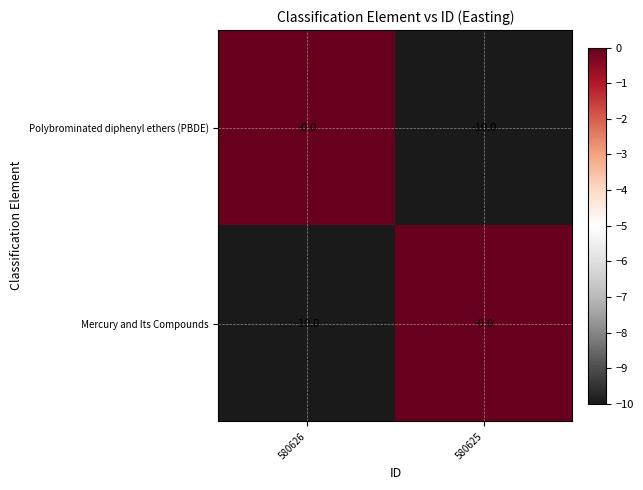

What is the average value of the Polybrominated diphenyl ethers (PBDE) series?

-5